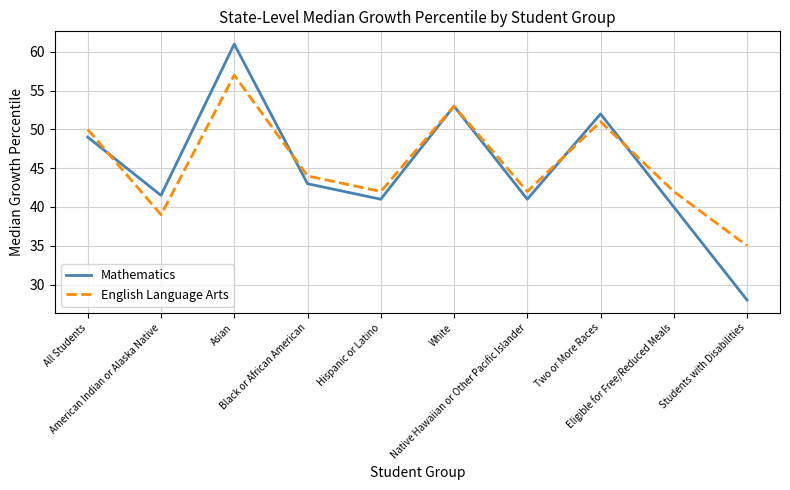

What is the highest value of the English Language Arts series?

57.0